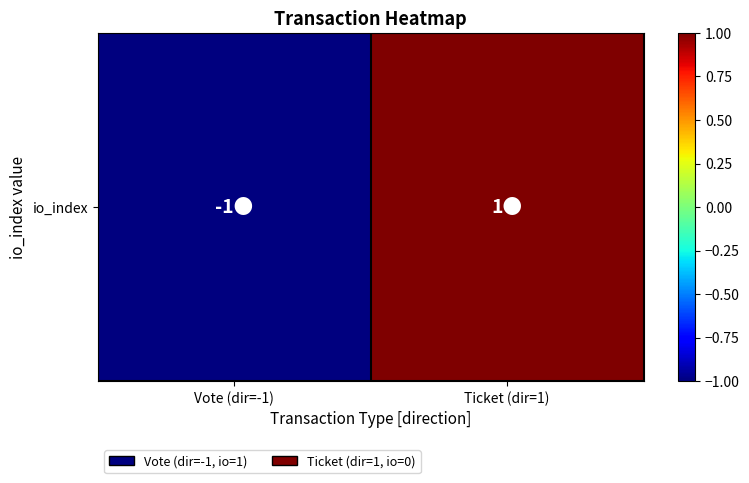

Reading right to left, extract all data points from this chart.

Ticket (dir=1)=1	Vote (dir=-1)=-1